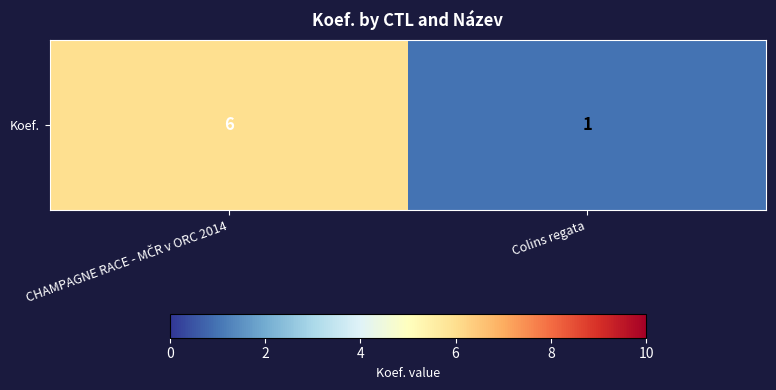

What is the minimum value shown in the chart?

1